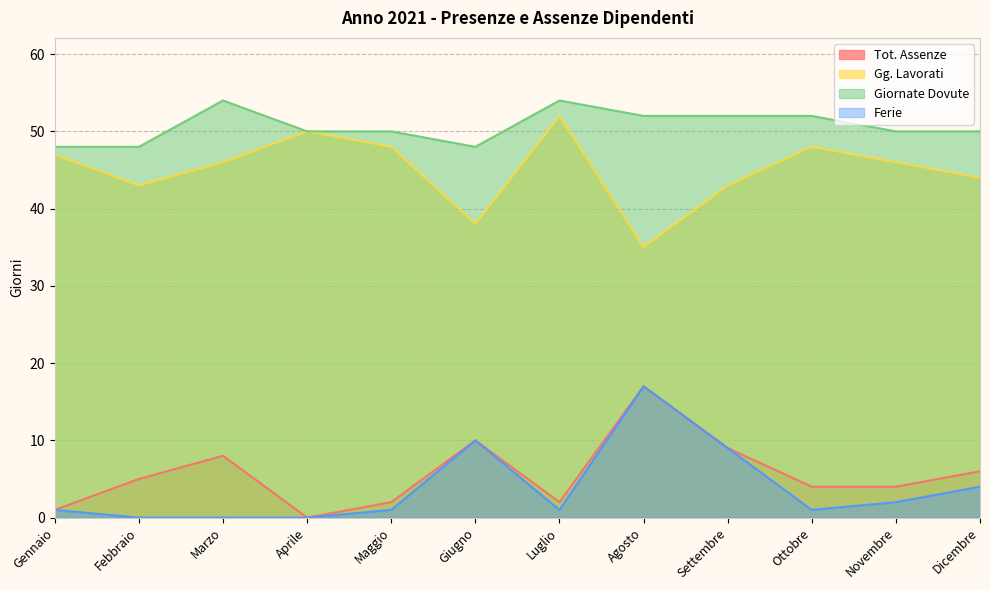

What is the greatest value displayed?

54